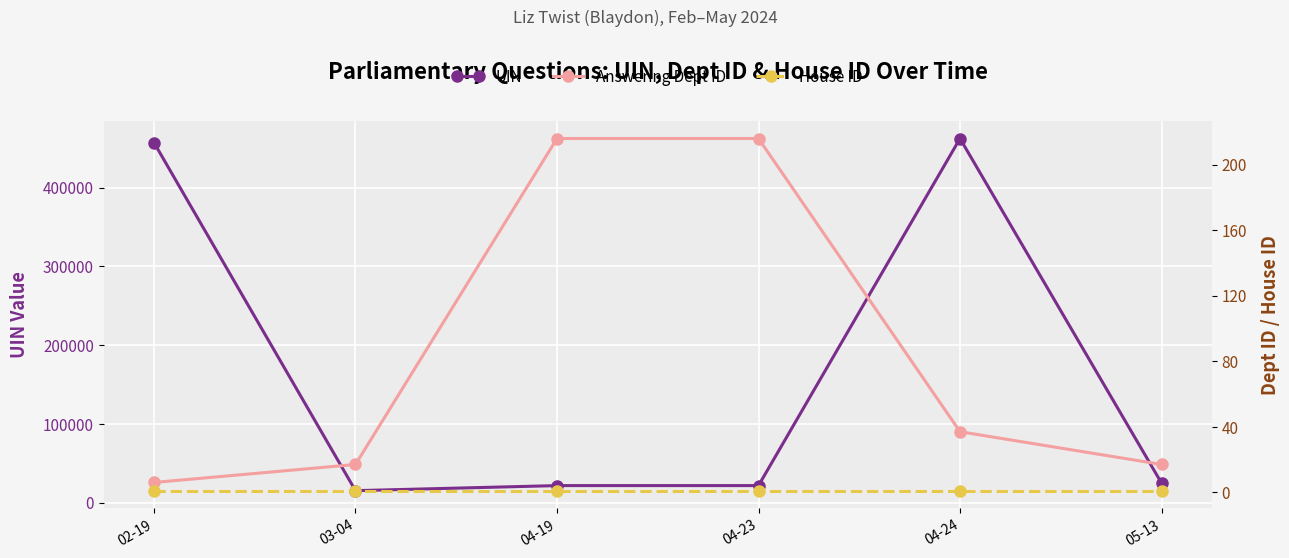

What are all the series names shown in the legend?

UIN, Answering Dept ID, House ID